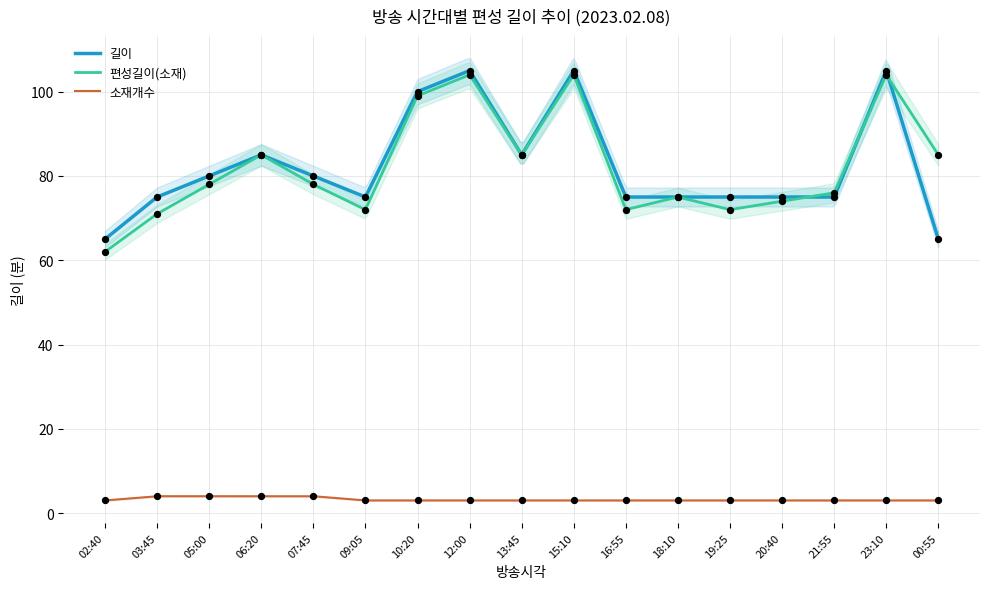

Which series reaches the minimum Y coordinate?

소재개수